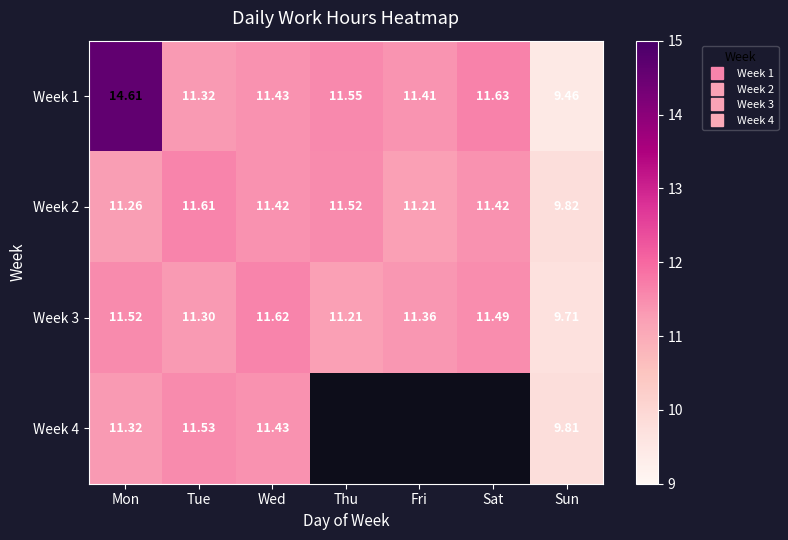

What is the difference between the maximum and second lowest values in the Week 1 series?

3.3